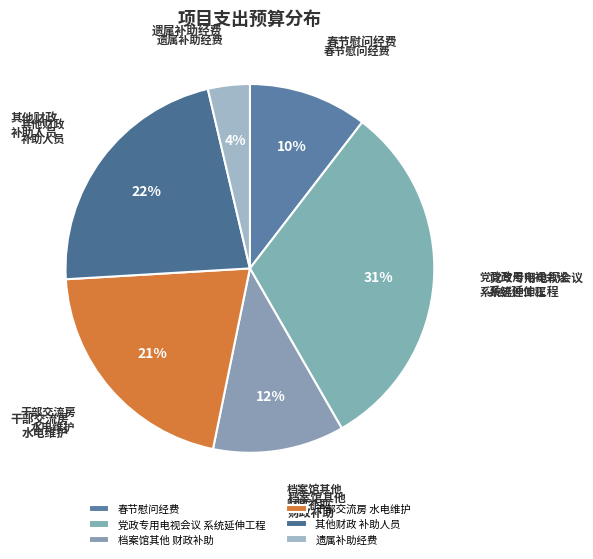

To the nearest percent, what is the combined percentage of 遗属补助经费 and 春节慰问经费?

14%